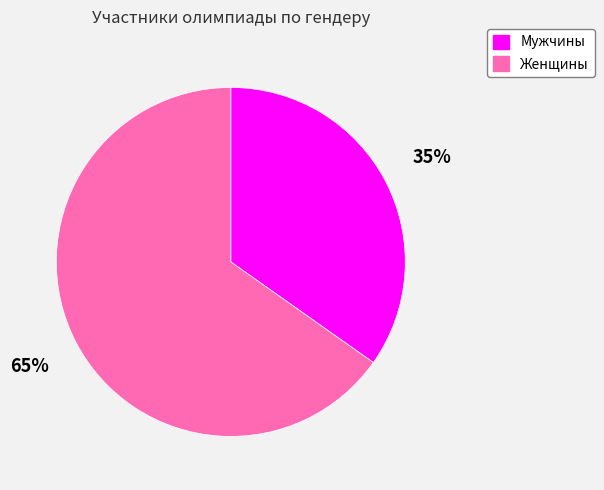

Is the sum of Женщины and Мужчины greater than half?

Yes